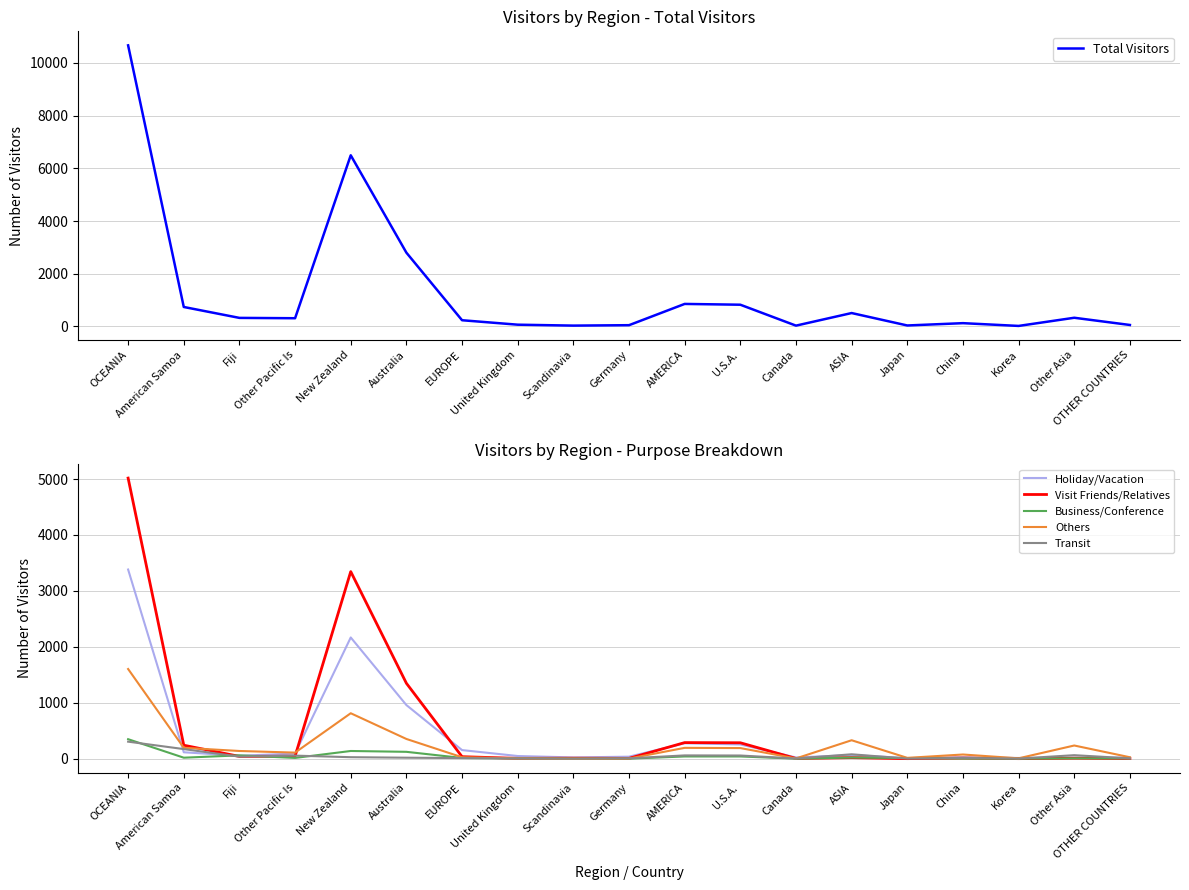

Reading left to right, list all the values displayed in this chart.

Total Visitors: OCEANIA=10669	American Samoa=738	Fiji=324	Other Pacific Is=311	New Zealand=6496	Australia=2800	EUROPE=235	United Kingdom=66	Scandinavia=31	Germany=47	AMERICA=854	U.S.A.=824	Canada=30	ASIA=508	Japan=36	China=124	Korea=19	Other Asia=329	OTHER COUNTRIES=55
Holiday/Vacation: OCEANIA=3382	American Samoa=114	Fiji=52	Other Pacific Is=91	New Zealand=2167	Australia=958	EUROPE=153	United Kingdom=47	Scandinavia=22	Germany=35	AMERICA=275	U.S.A.=254	Canada=21	ASIA=64	Japan=10	China=24	Korea=12	Other Asia=18	OTHER COUNTRIES=19
Visit Friends/Relatives: OCEANIA=5017	American Samoa=240	Fiji=40	Other Pacific Is=44	New Zealand=3345	Australia=1348	EUROPE=35	United Kingdom=5	Scandinavia=8	Germany=5	AMERICA=287	U.S.A.=284	Canada=3	ASIA=18	Japan=0	China=10	Korea=0	Other Asia=8	OTHER COUNTRIES=2
Business/Conference: OCEANIA=348	American Samoa=17	Fiji=59	Other Pacific Is=13	New Zealand=137	Australia=122	EUROPE=12	United Kingdom=6	Scandinavia=0	Germany=0	AMERICA=39	U.S.A.=39	Canada=0	ASIA=19	Japan=11	China=2	Korea=0	Other Asia=6	OTHER COUNTRIES=4
Others: OCEANIA=1603	American Samoa=194	Fiji=137	Other Pacific Is=108	New Zealand=812	Australia=352	EUROPE=25	United Kingdom=5	Scandinavia=1	Germany=2	AMERICA=193	U.S.A.=189	Canada=4	ASIA=329	Japan=14	China=74	Korea=6	Other Asia=235	OTHER COUNTRIES=25
Transit: OCEANIA=304	American Samoa=171	Fiji=36	Other Pacific Is=54	New Zealand=26	Australia=17	EUROPE=10	United Kingdom=3	Scandinavia=0	Germany=5	AMERICA=58	U.S.A.=56	Canada=2	ASIA=78	Japan=1	China=14	Korea=1	Other Asia=62	OTHER COUNTRIES=5